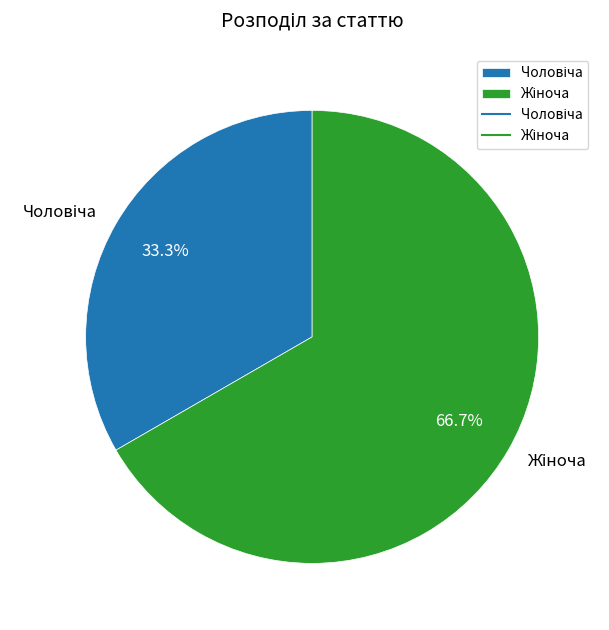

What is the smallest slice in the pie chart?

Чоловіча